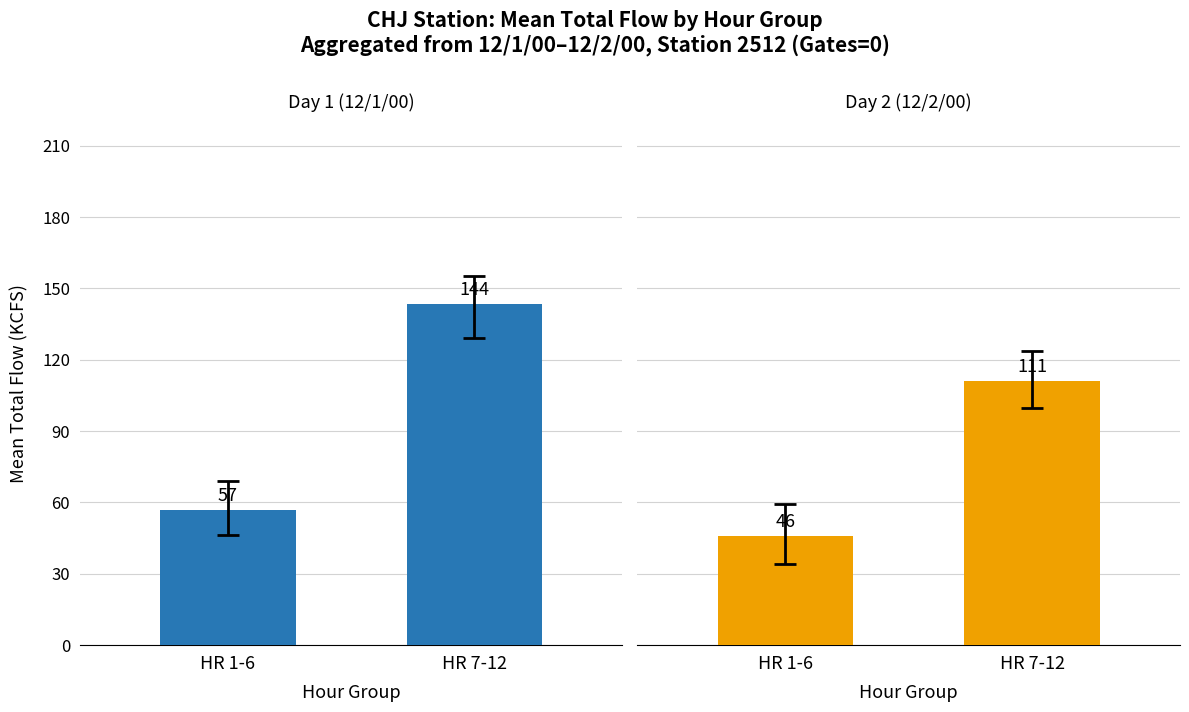

Which category has the highest value in the HR 1-6 series?

HR 7-12